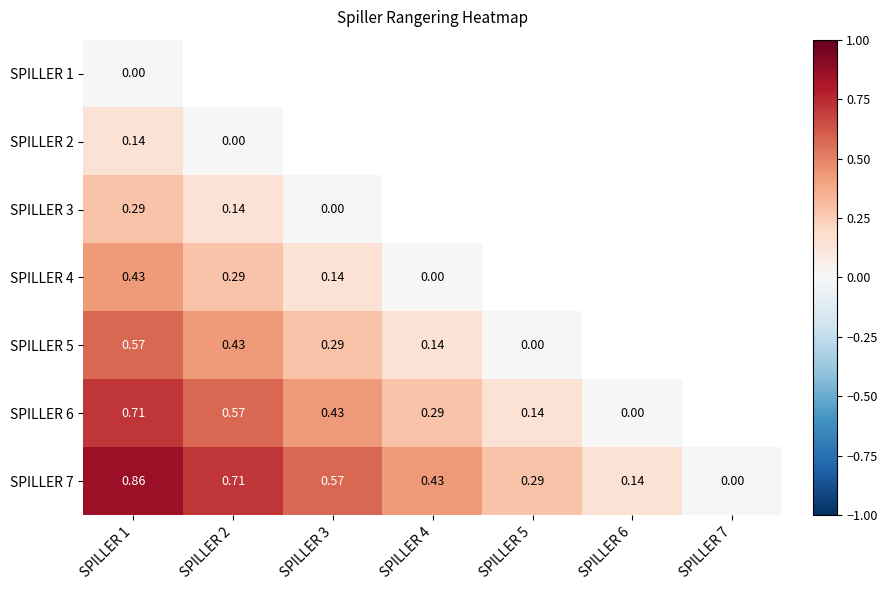

Is the value of SPILLER 6 at SPILLER 1 greater than the value of SPILLER 7 at SPILLER 7?

Yes